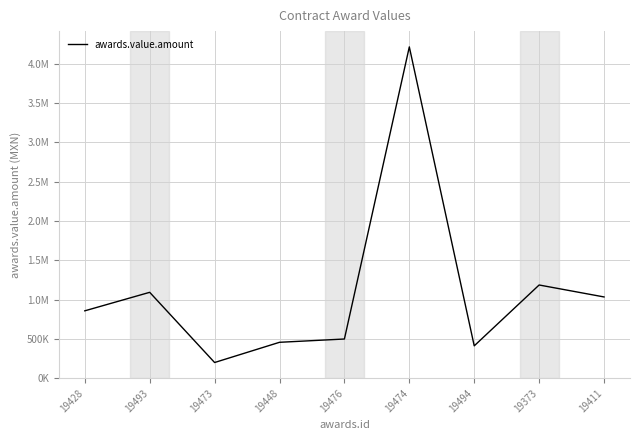

Does the chart have visible grid lines?

Yes